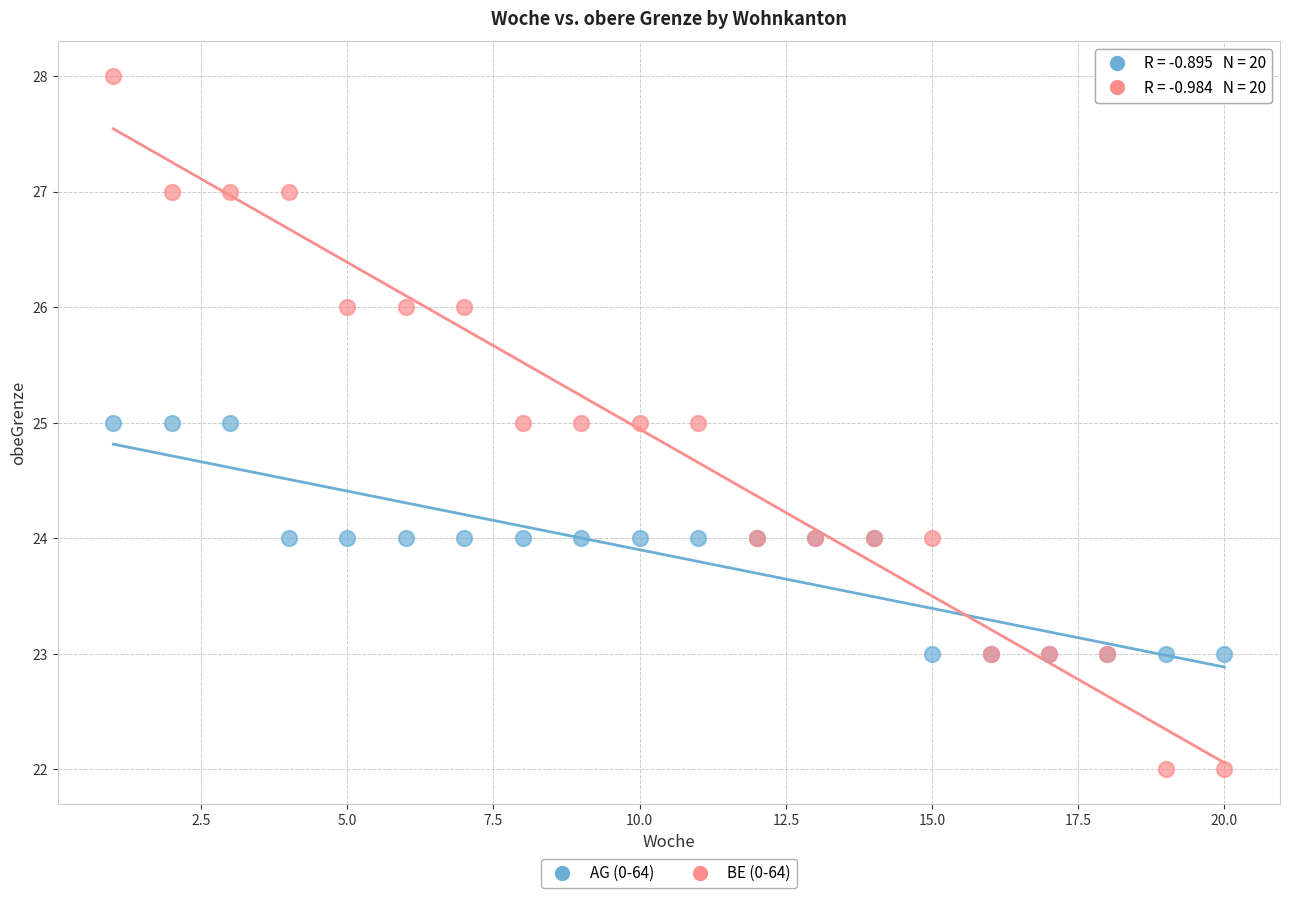

Which series contains the lowest Y value?

BE (0-64)